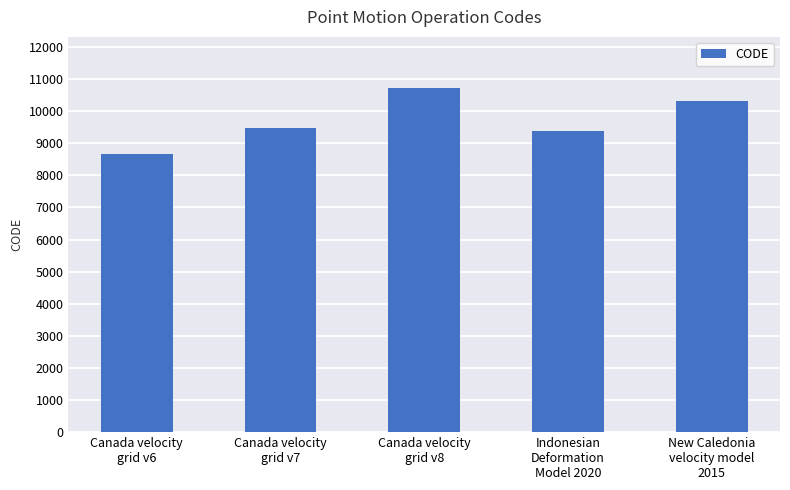

What is the sum of all values?

48564